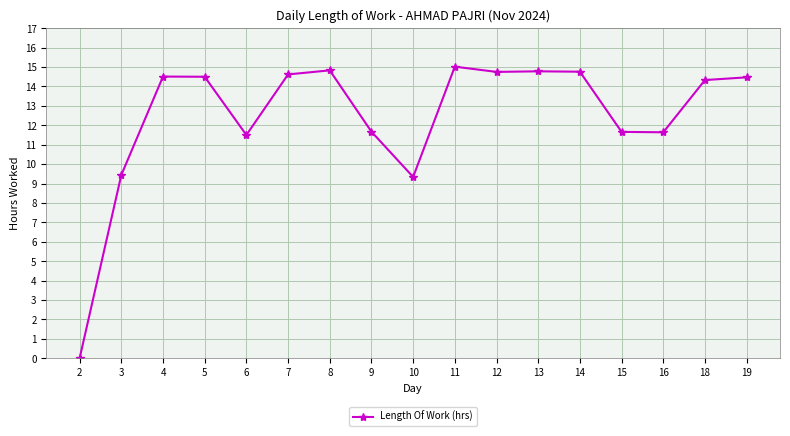

Which category has the highest value across all series?

11